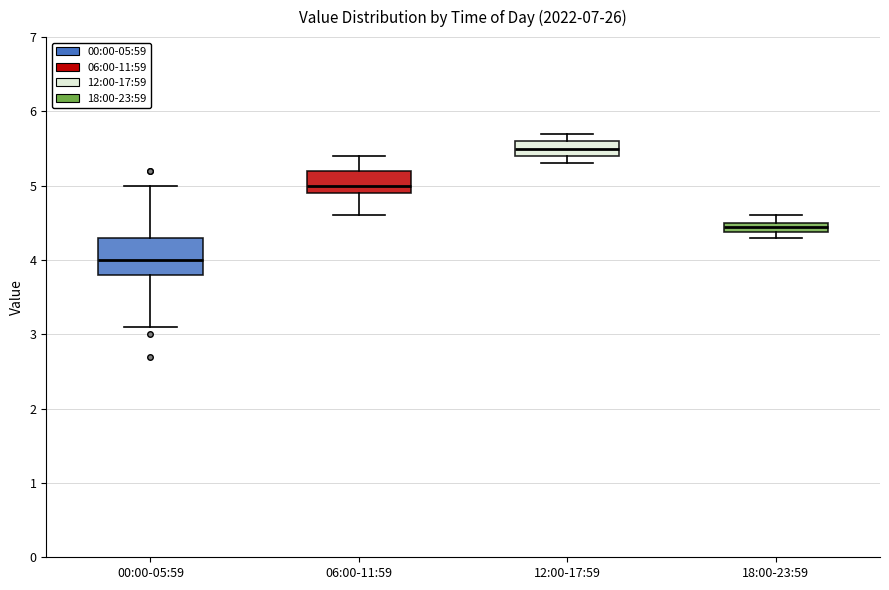

Where does the upper whisker of the box for 06:00-11:59 end on the y-axis? The values are not printed on the chart, so give them approximately, as read against the axis.

5.4